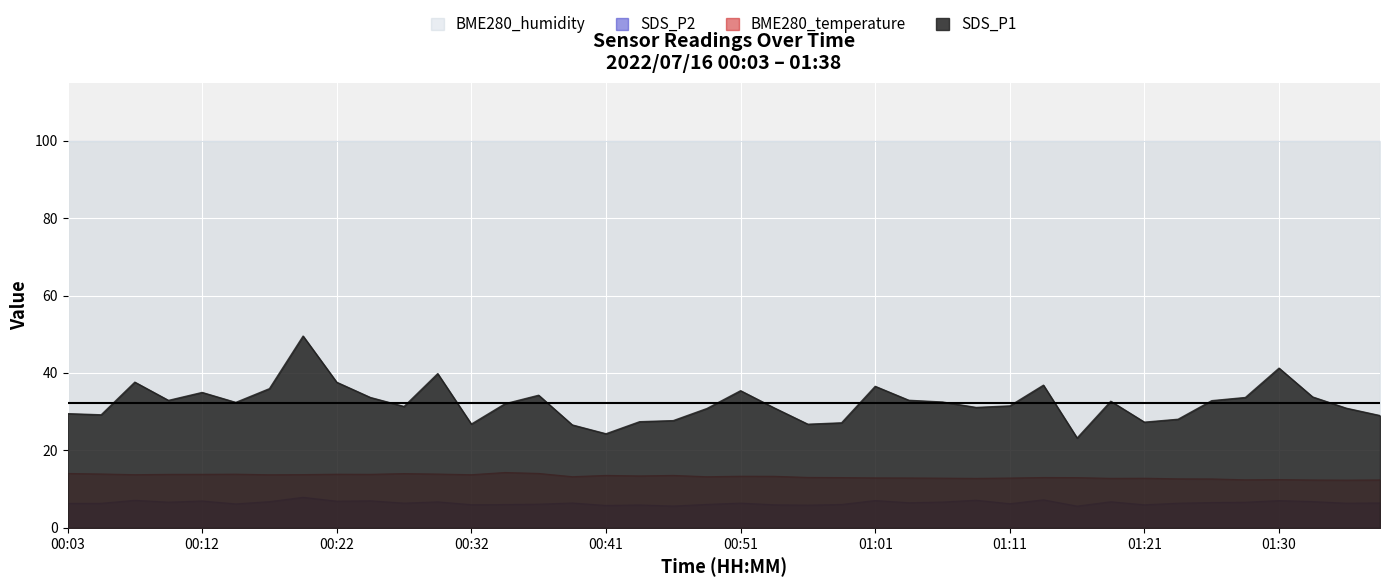

What is the average value of the BME280_temperature series?

13.3